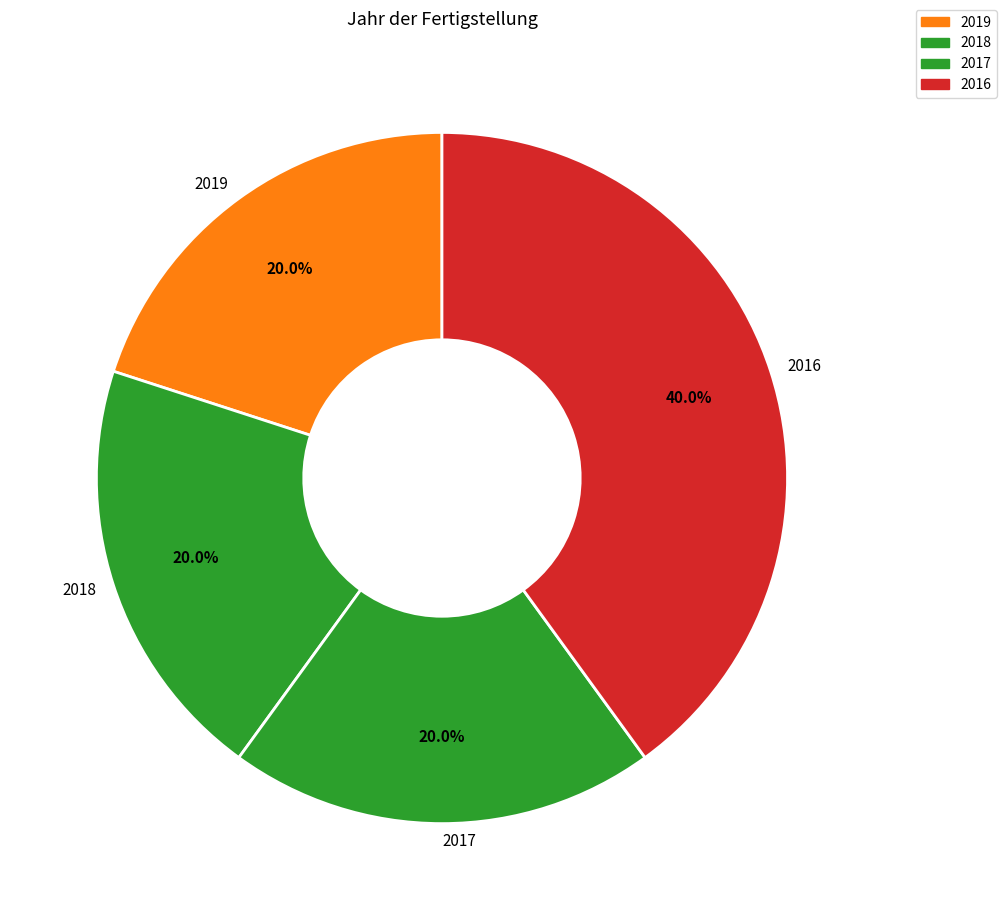

Which category has the biggest portion of the pie?

2016